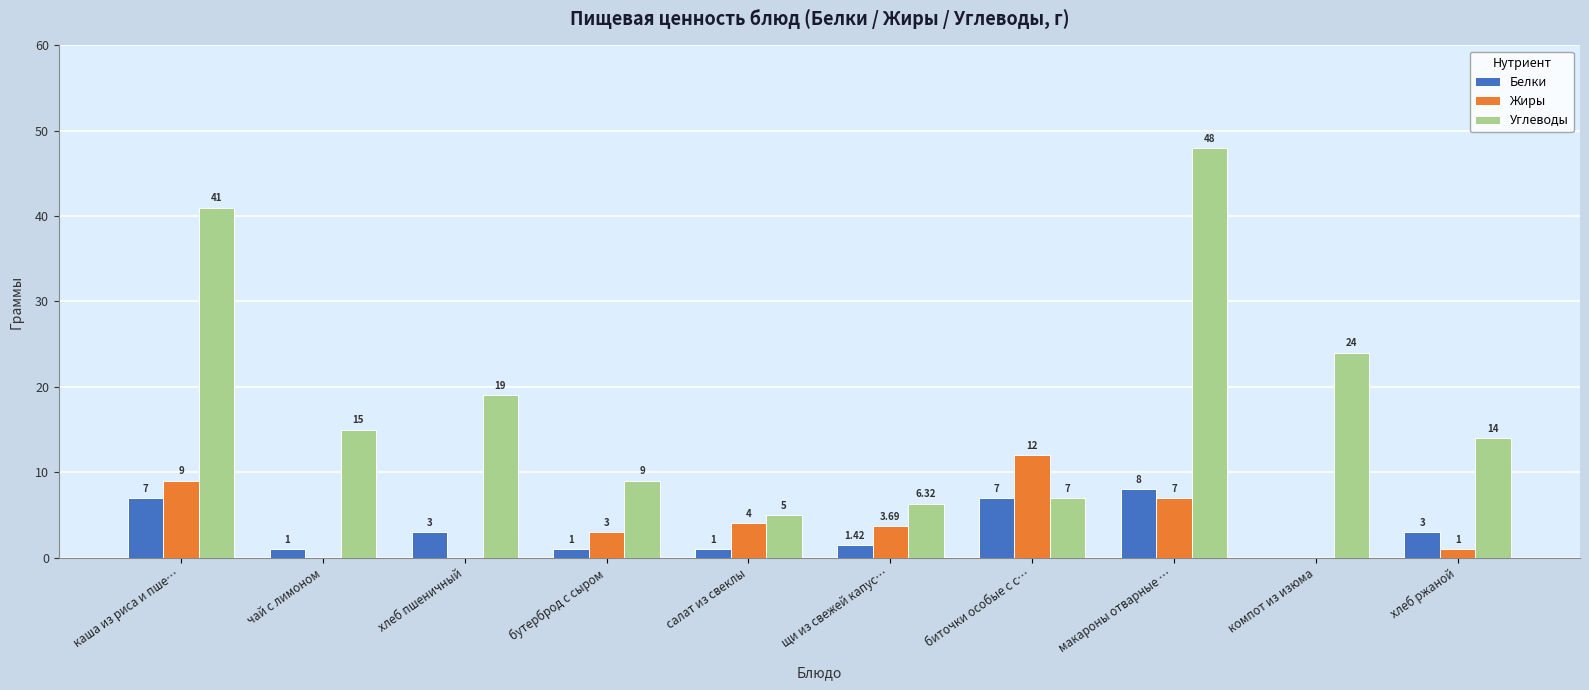

Is the value of Углеводы at чай с лимоном greater than the value of Белки at компот из изюма?

Yes